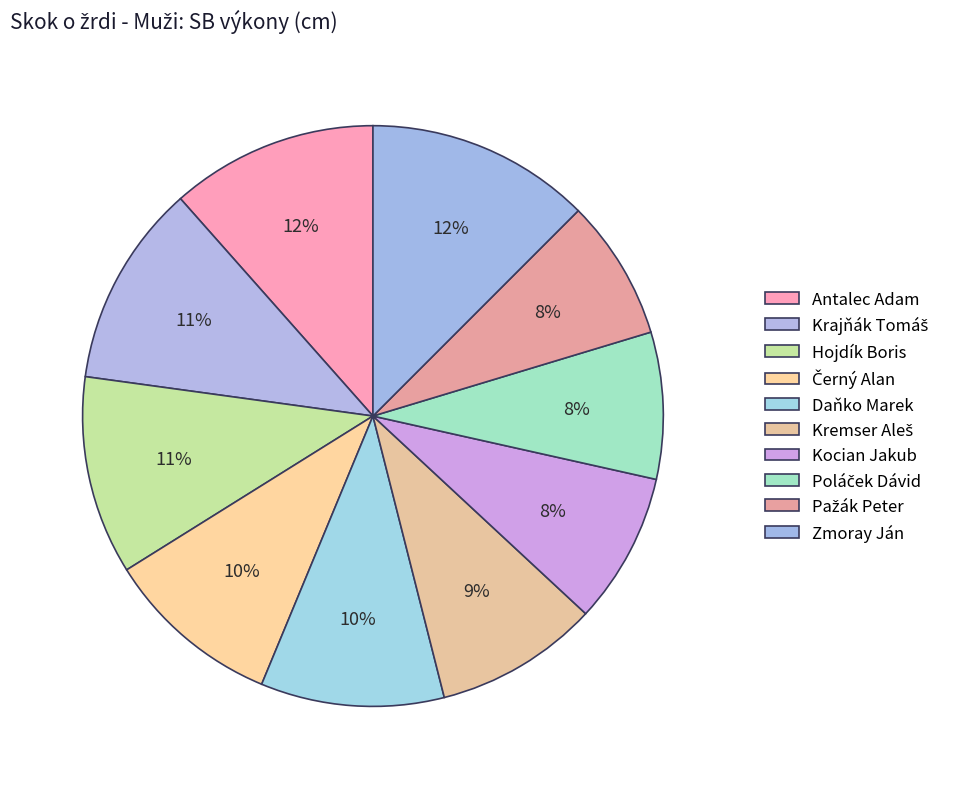

Is it true that Antalec Adam is 1% of the pie?

False